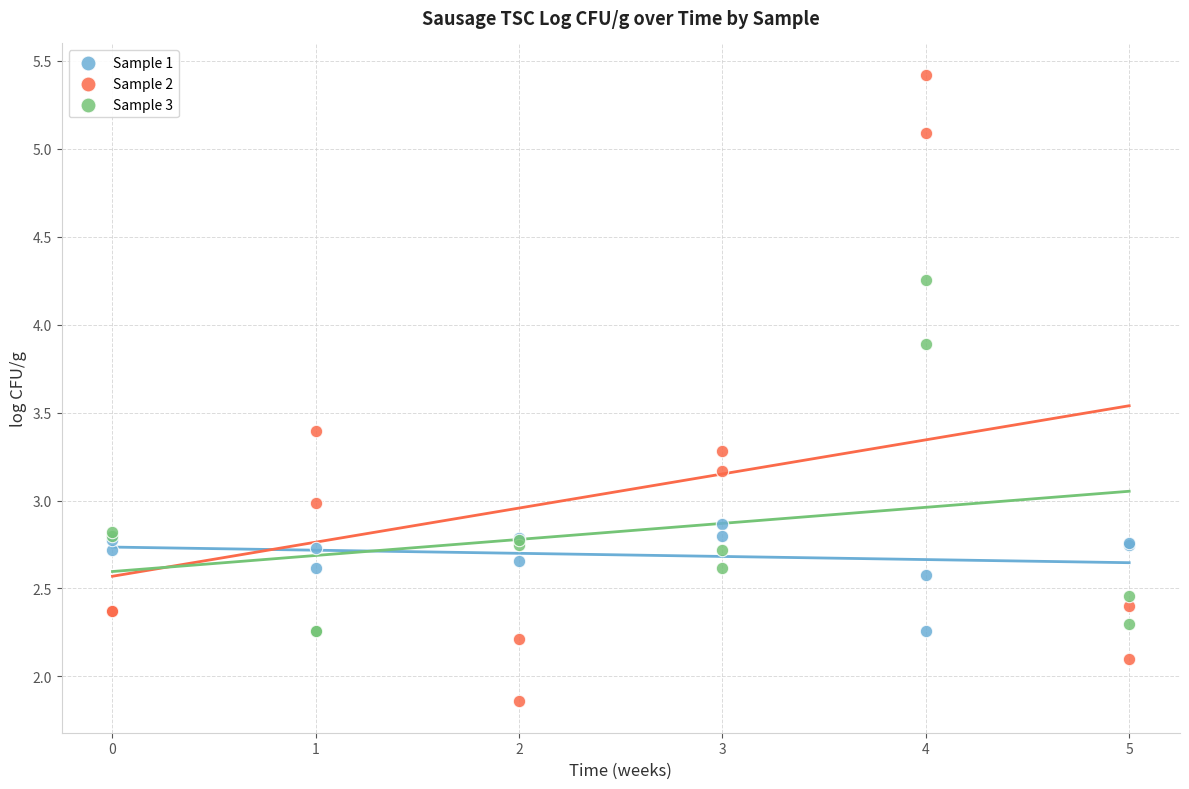

Which series reaches the maximum Y coordinate?

Sample 2